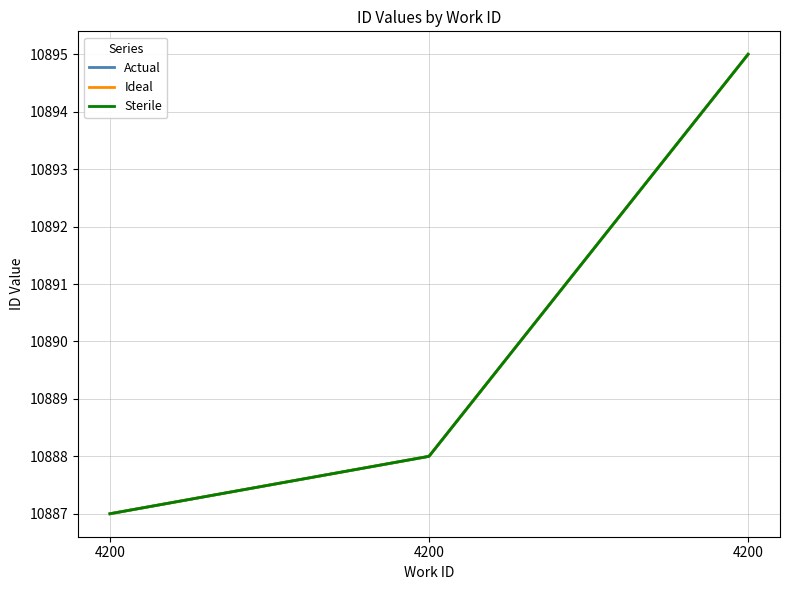

List the series in order of their peak value, lowest first.

Actual, Ideal, Sterile